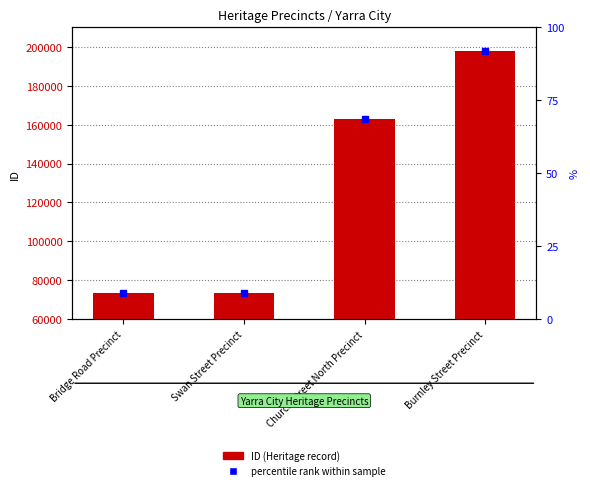

List the labels in order of value, smallest first.

Bridge Road Precinct, Swan Street Precinct, Church Street North Precinct, Burnley Street Precinct